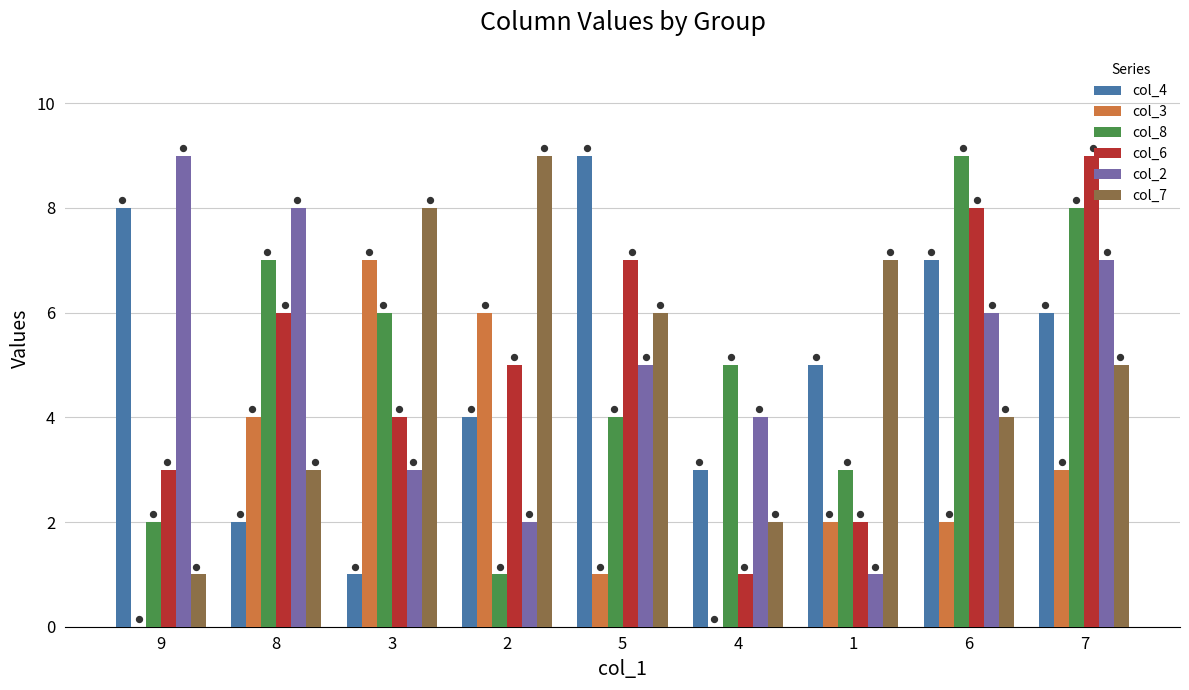

Which series reaches the maximum Y coordinate?

col_4